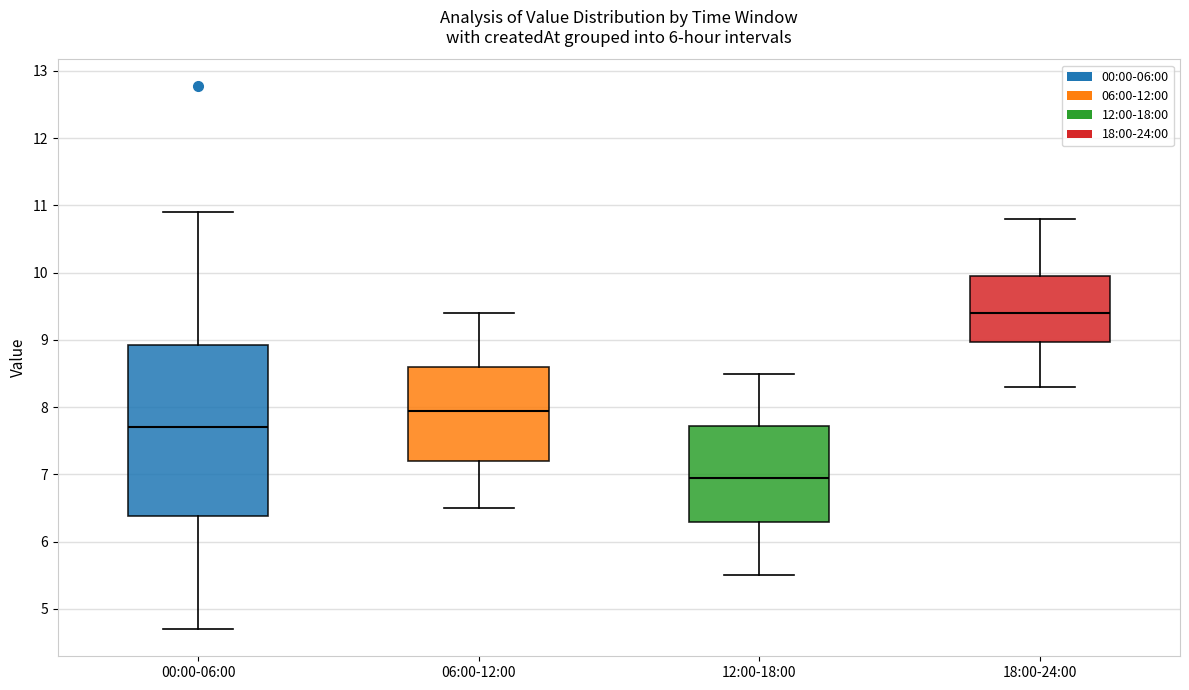

Where does the median line of the box for 06:00-12:00 sit on the y-axis? The values are not printed on the chart, so give them approximately, as read against the axis.

8.0